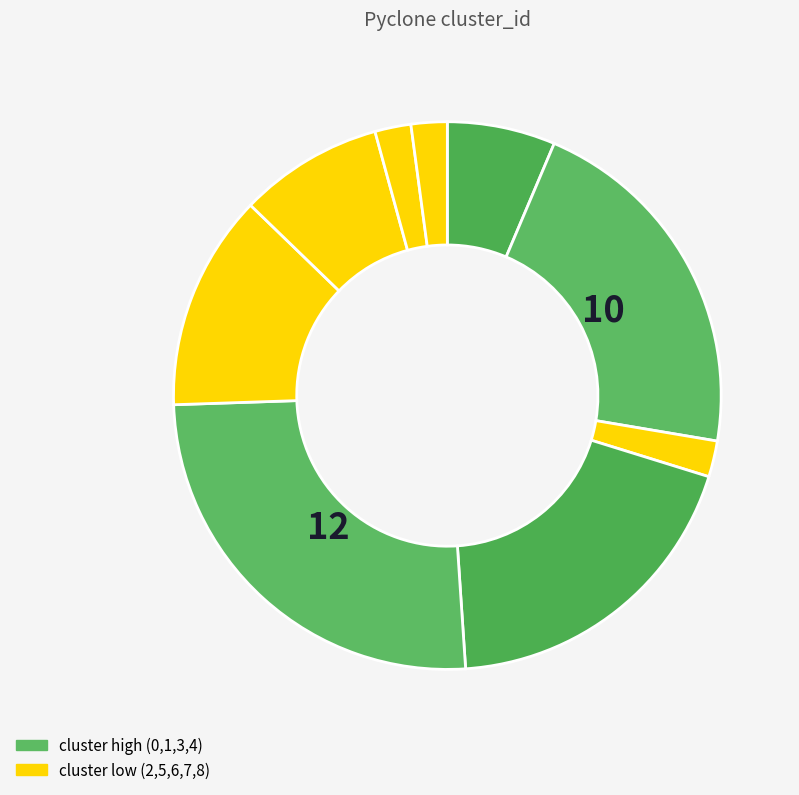

How many segments does this pie chart have?

9